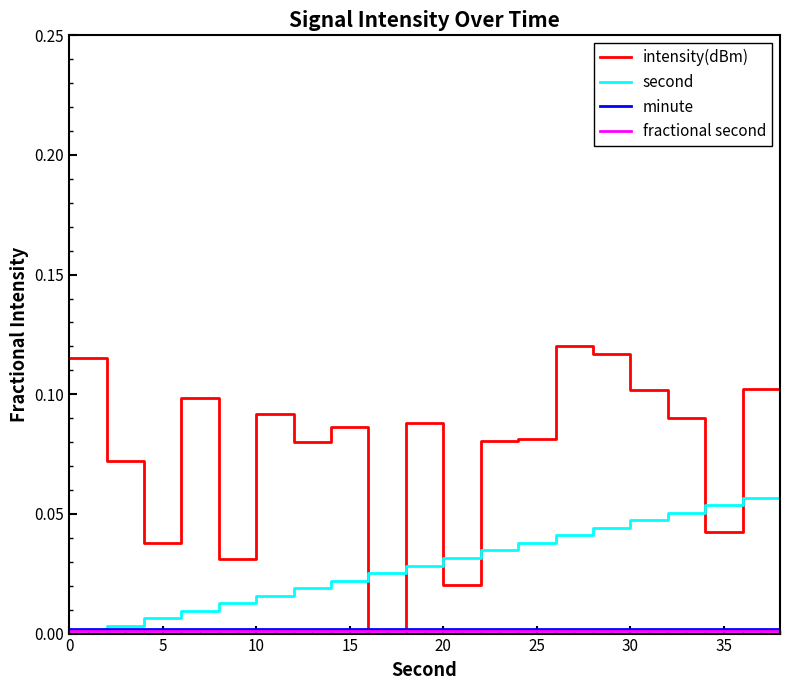

Which series has the largest total across all categories?

intensity(dBm)